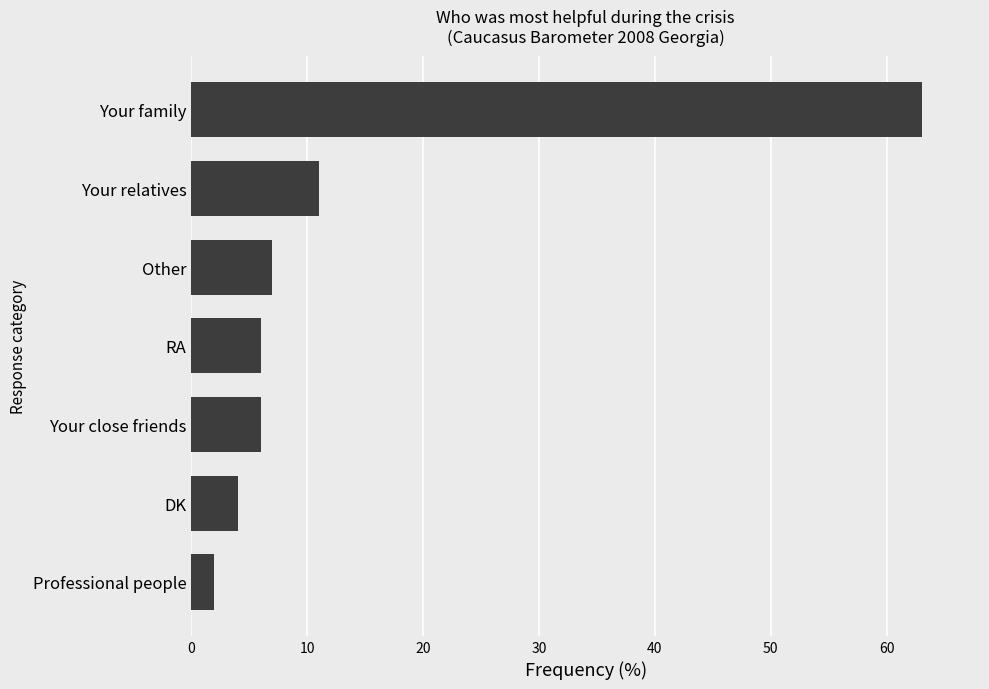

The chart shows a value of 7 at Other. True or false?

True